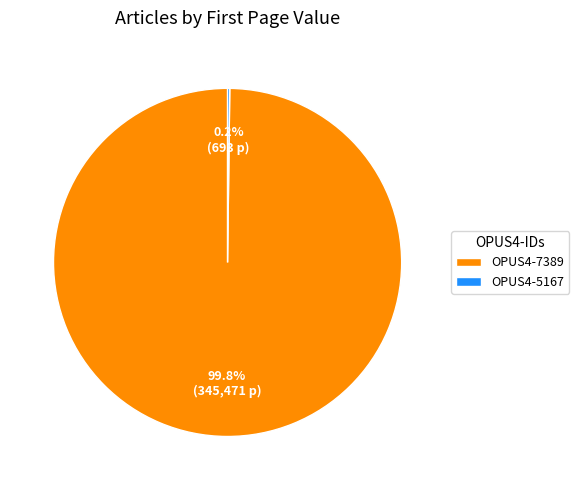

Is OPUS4-7389 the majority of the pie?

Yes